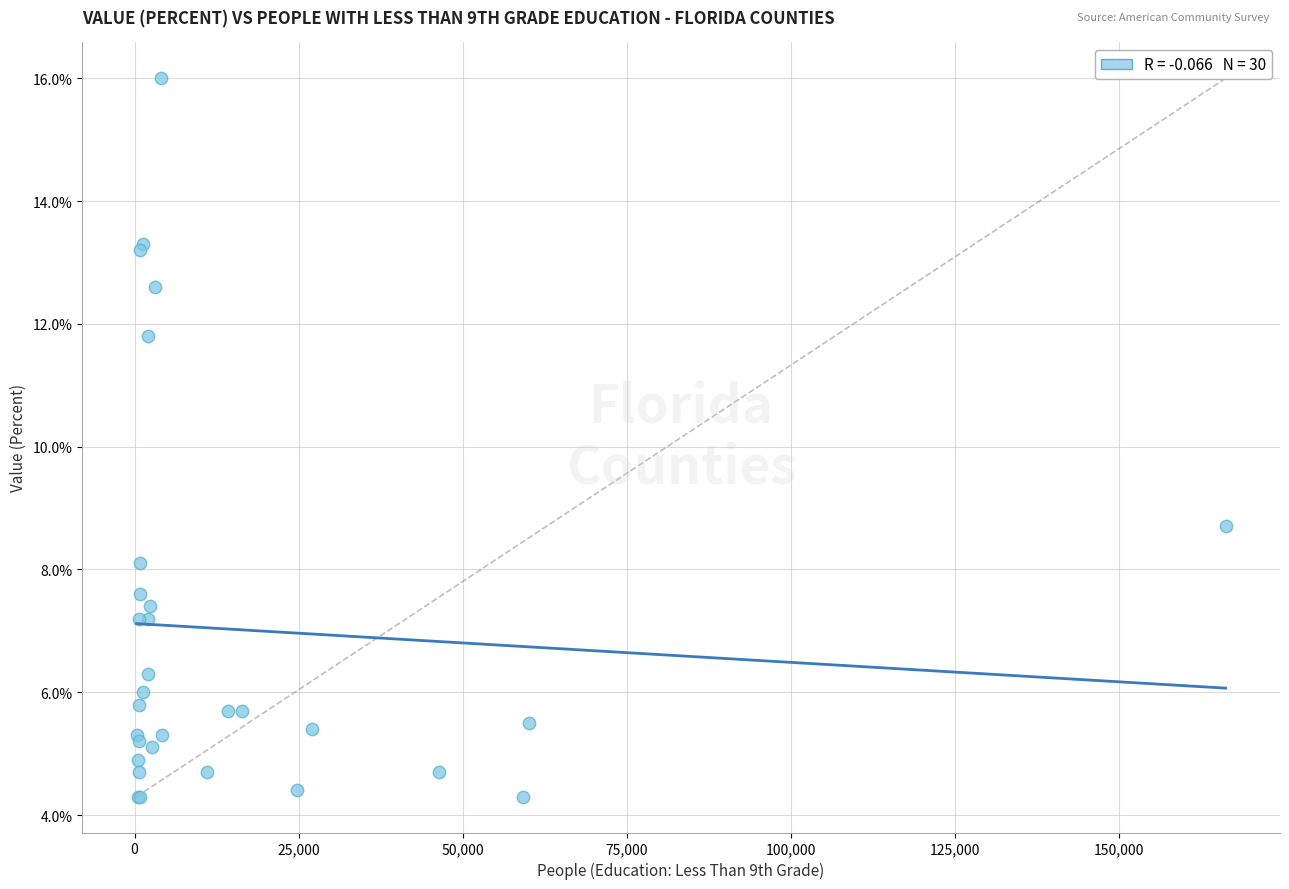

What Y value in the scatter plot is closest to 10?

8.7